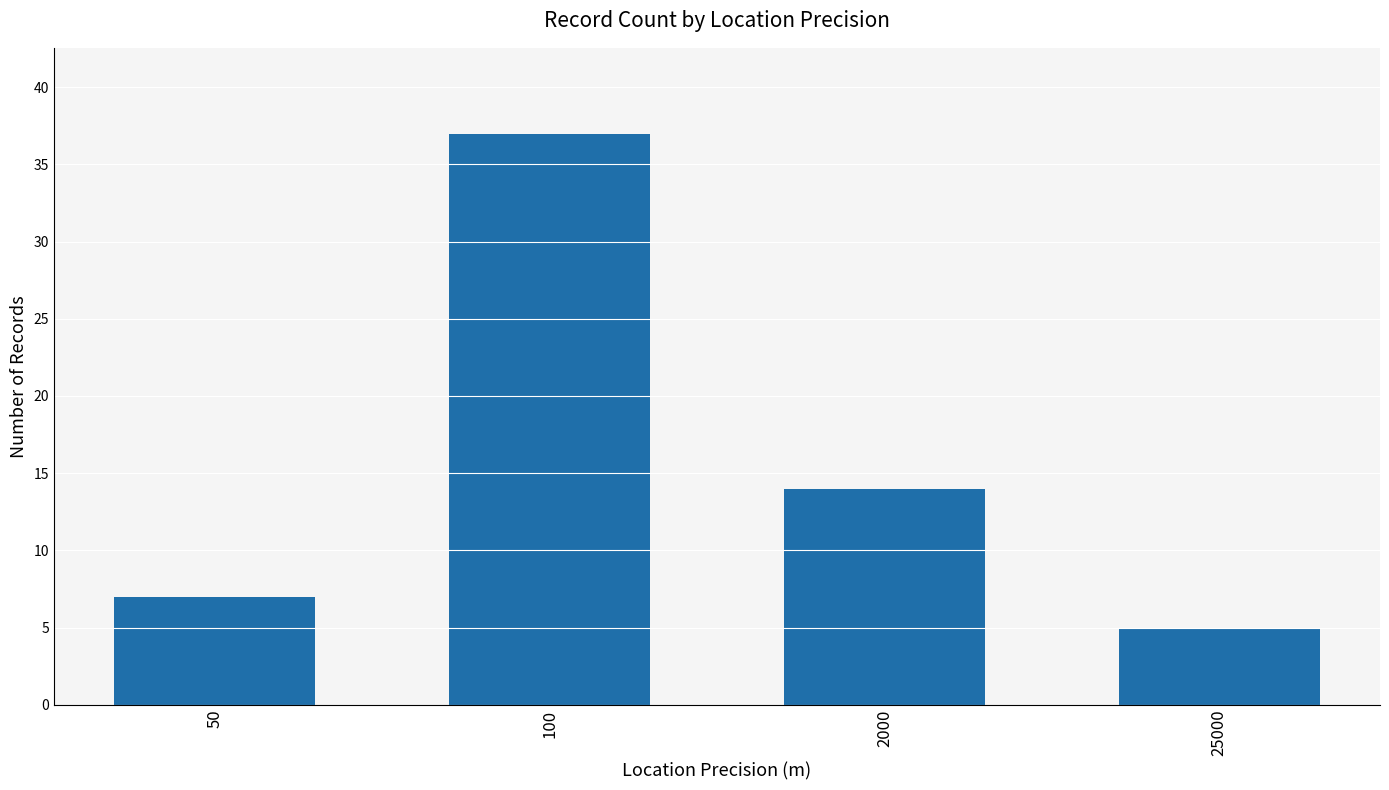

What is the difference between the maximum and second lowest values?

30